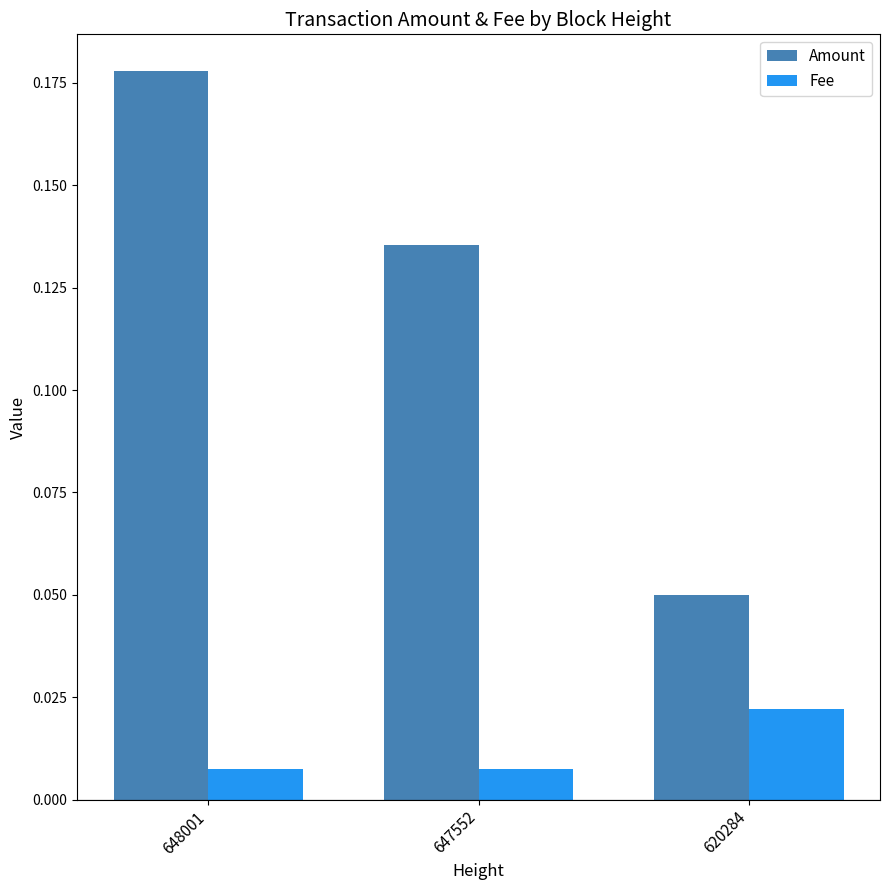

How many bars are there in total?

6